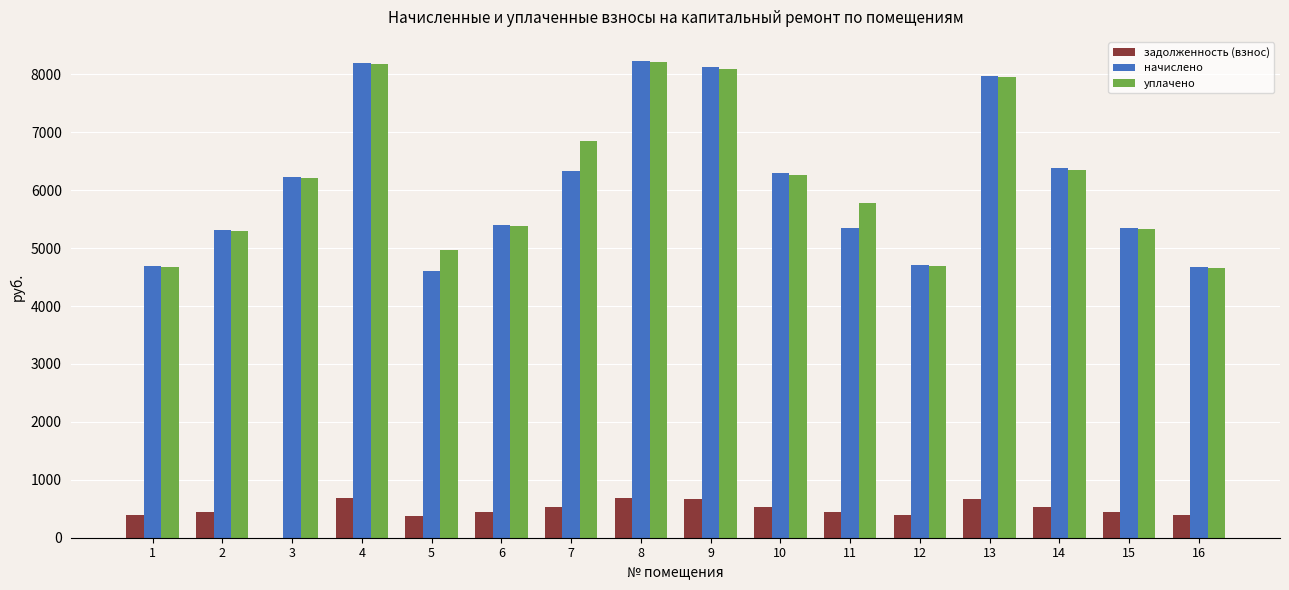

Between 2 and 4, which series saw the biggest shift?

начислено